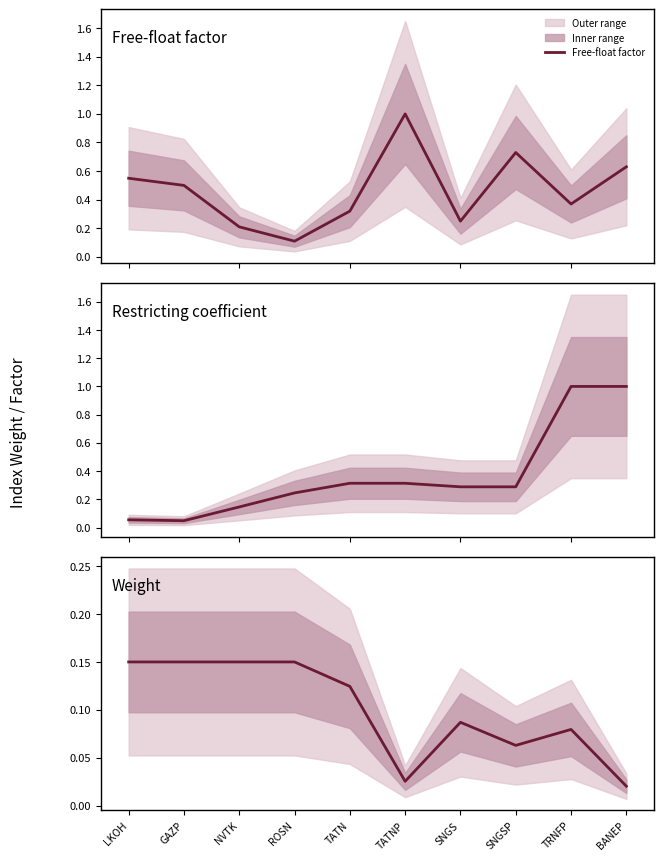

How many categories are shown in the chart?

10